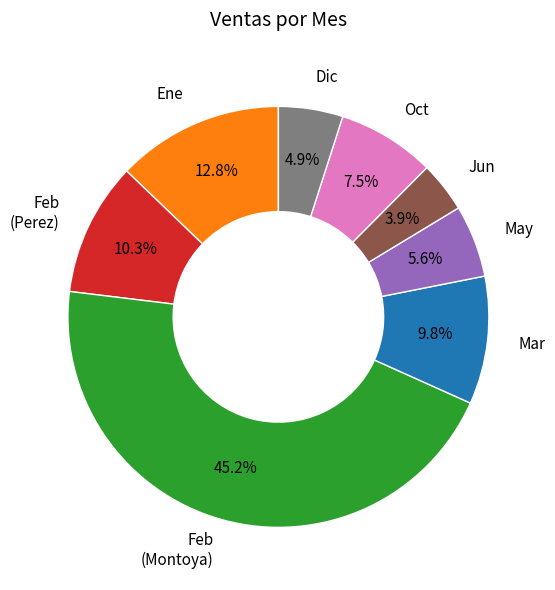

To the nearest percent, what is the difference between the Dic and May slice percentages?

1%